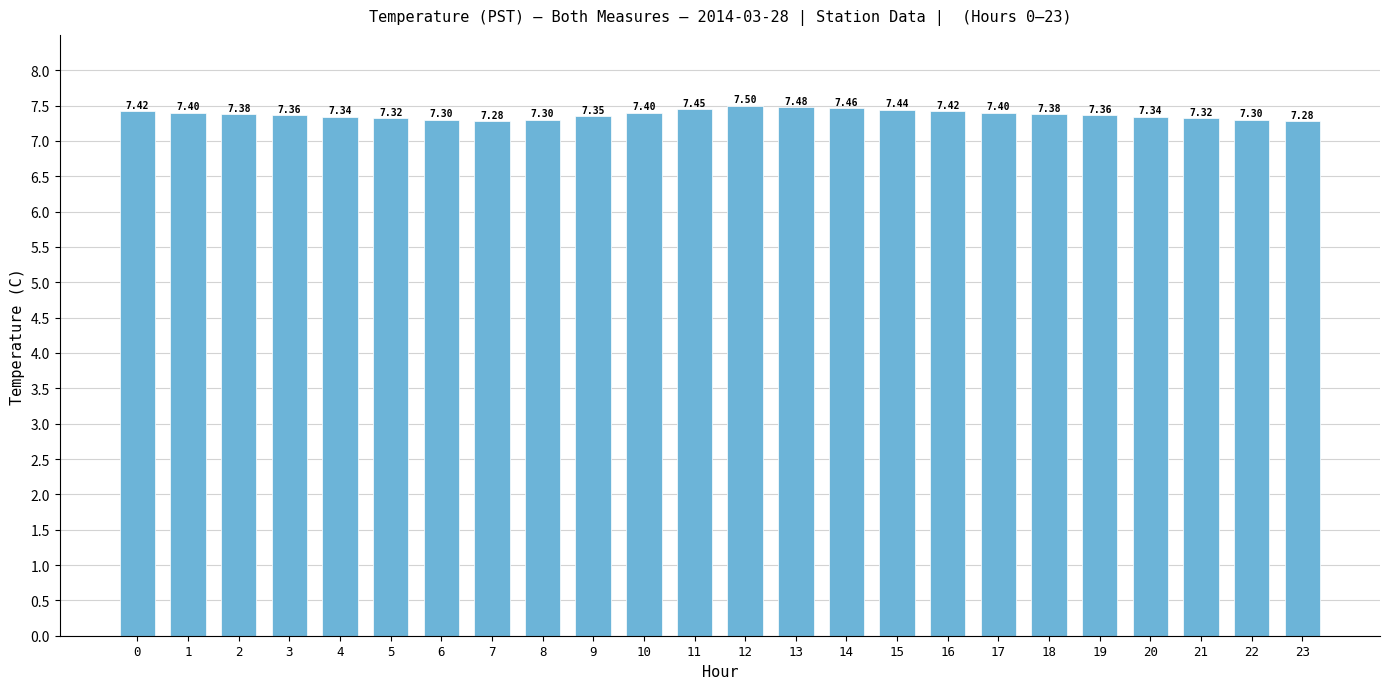

What is the sum of the values at 22 and 14?

14.8